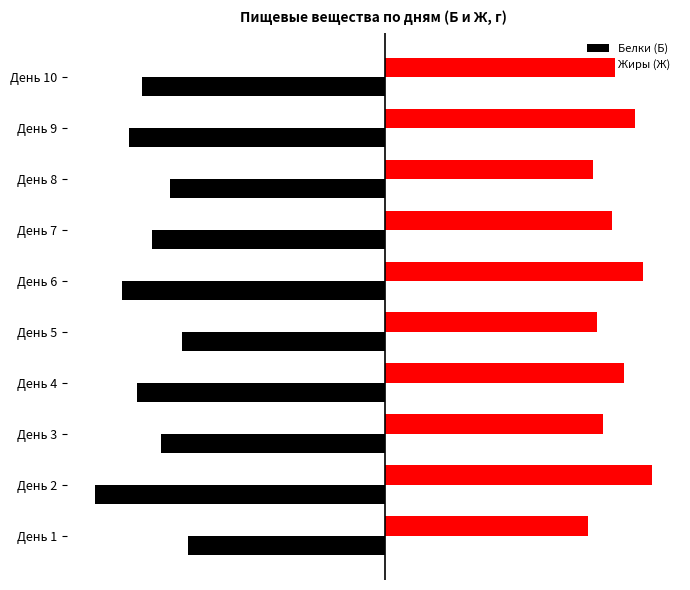

What are all the series names shown in the legend?

Белки (Б), Жиры (Ж)